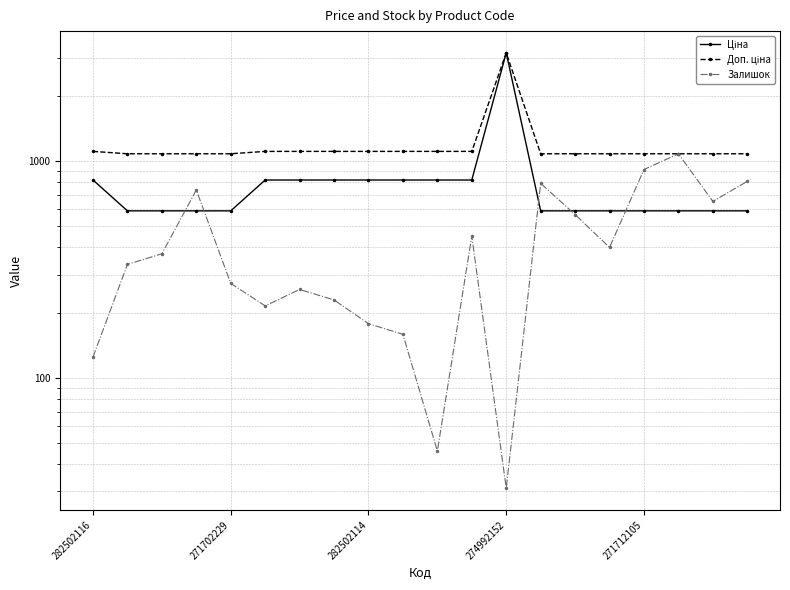

At how many categories does at least one series exceed 2408?

1